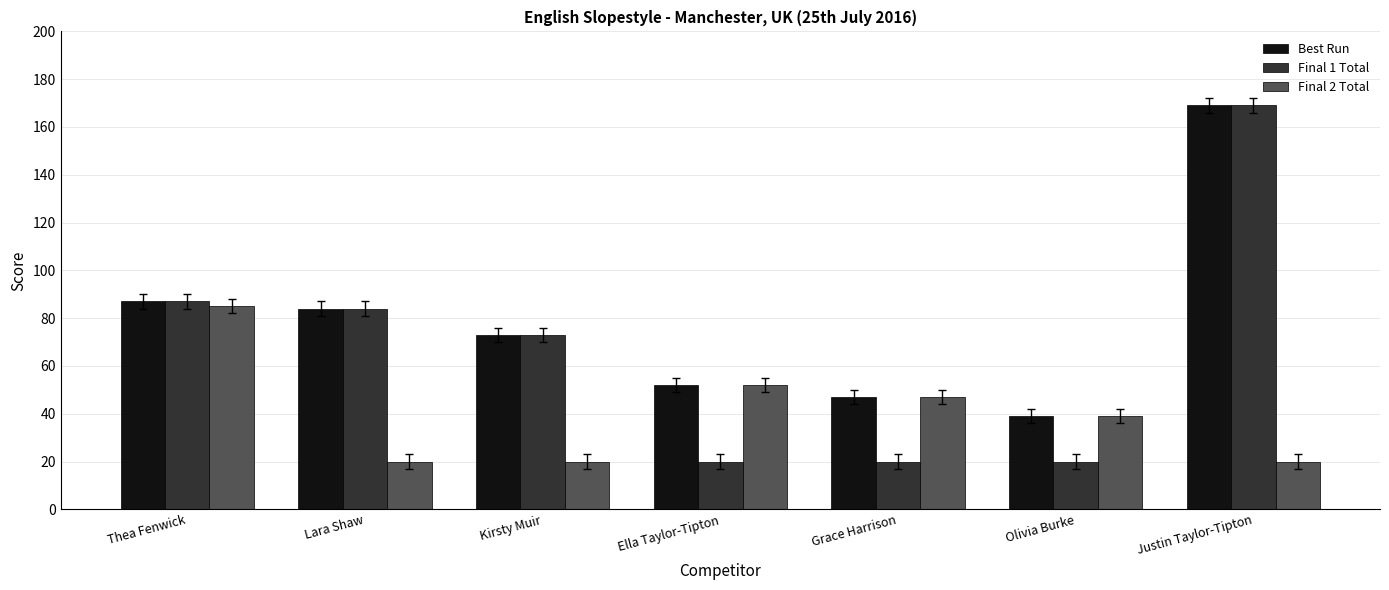

Reading left to right, what are all the values shown in this chart?

Best Run: Thea Fenwick=87	Lara Shaw=84	Kirsty Muir=73	Ella Taylor-Tipton=52	Grace Harrison=47	Olivia Burke=39	Justin Taylor-Tipton=169
Final 1 Total: Thea Fenwick=87	Lara Shaw=84	Kirsty Muir=73	Ella Taylor-Tipton=20	Grace Harrison=20	Olivia Burke=20	Justin Taylor-Tipton=169
Final 2 Total: Thea Fenwick=85	Lara Shaw=20	Kirsty Muir=20	Ella Taylor-Tipton=52	Grace Harrison=47	Olivia Burke=39	Justin Taylor-Tipton=20